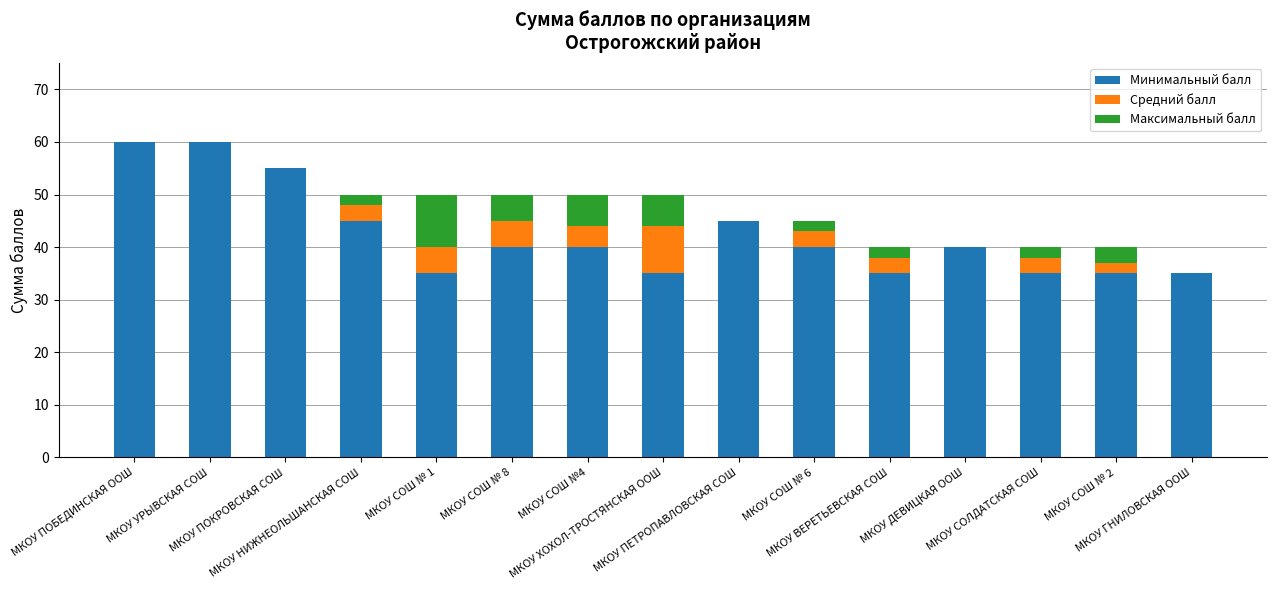

How many distinct data groups are displayed?

3